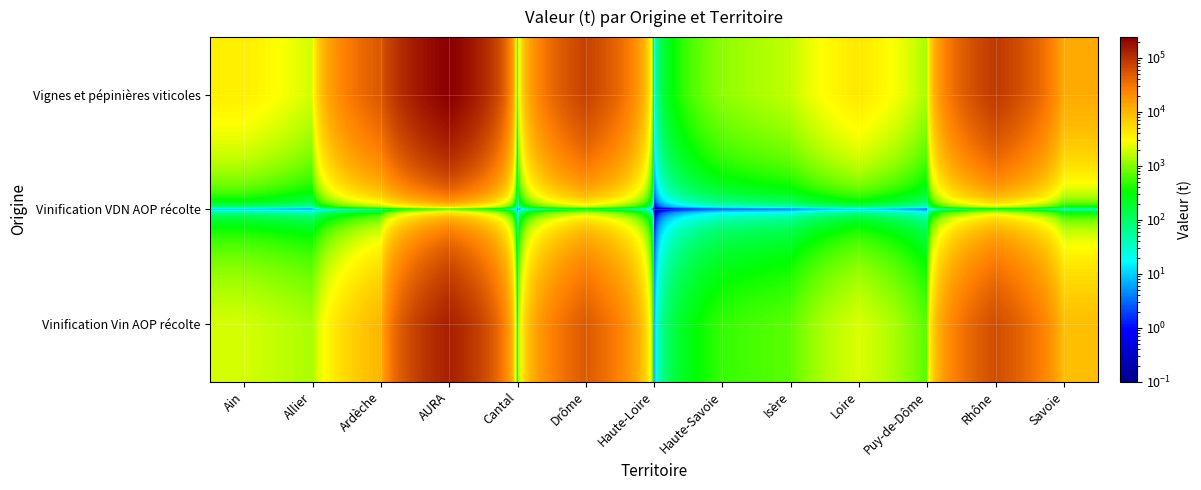

At Rhône, list the series in order from largest to smallest.

Vignes et pépinières viticoles, Vinification Vin AOP récolte, Vinification VDN AOP récolte